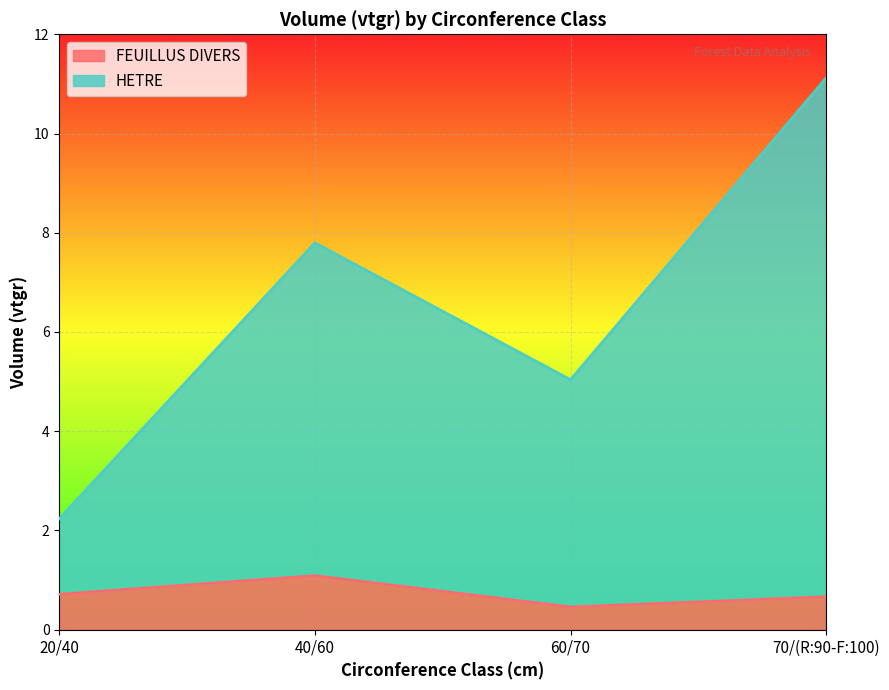

What is the value of the HETRE point at the 1st from the left?

2.2